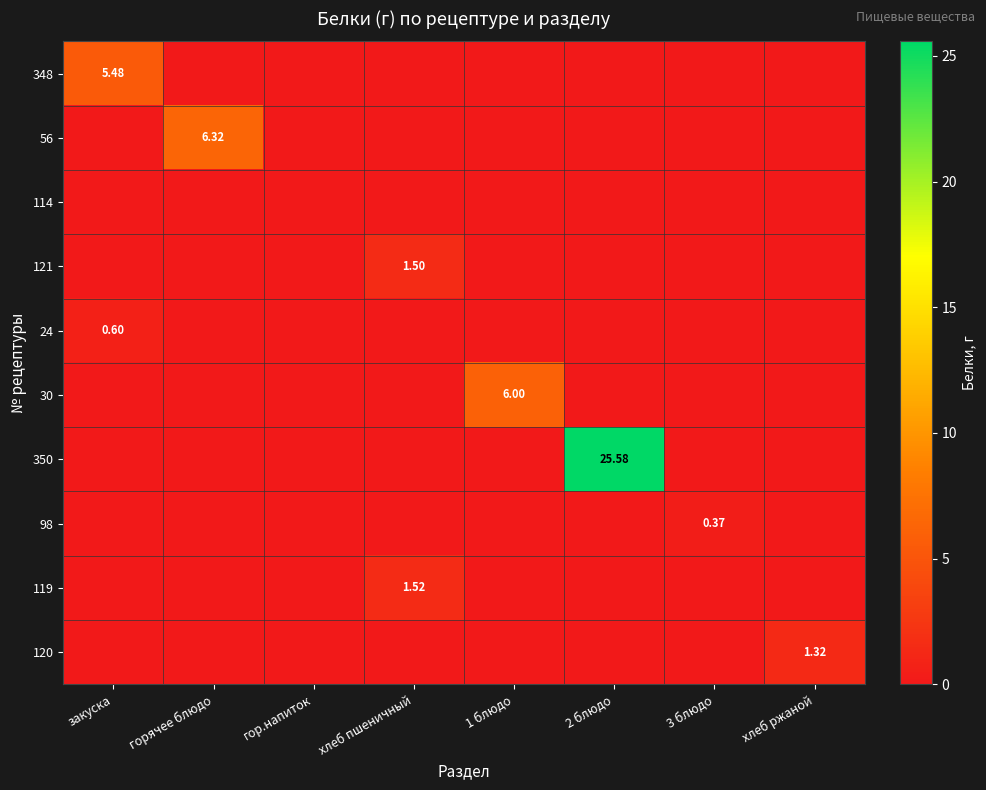

Is it true that 56 equals 0.0 at 2 блюдо?

True